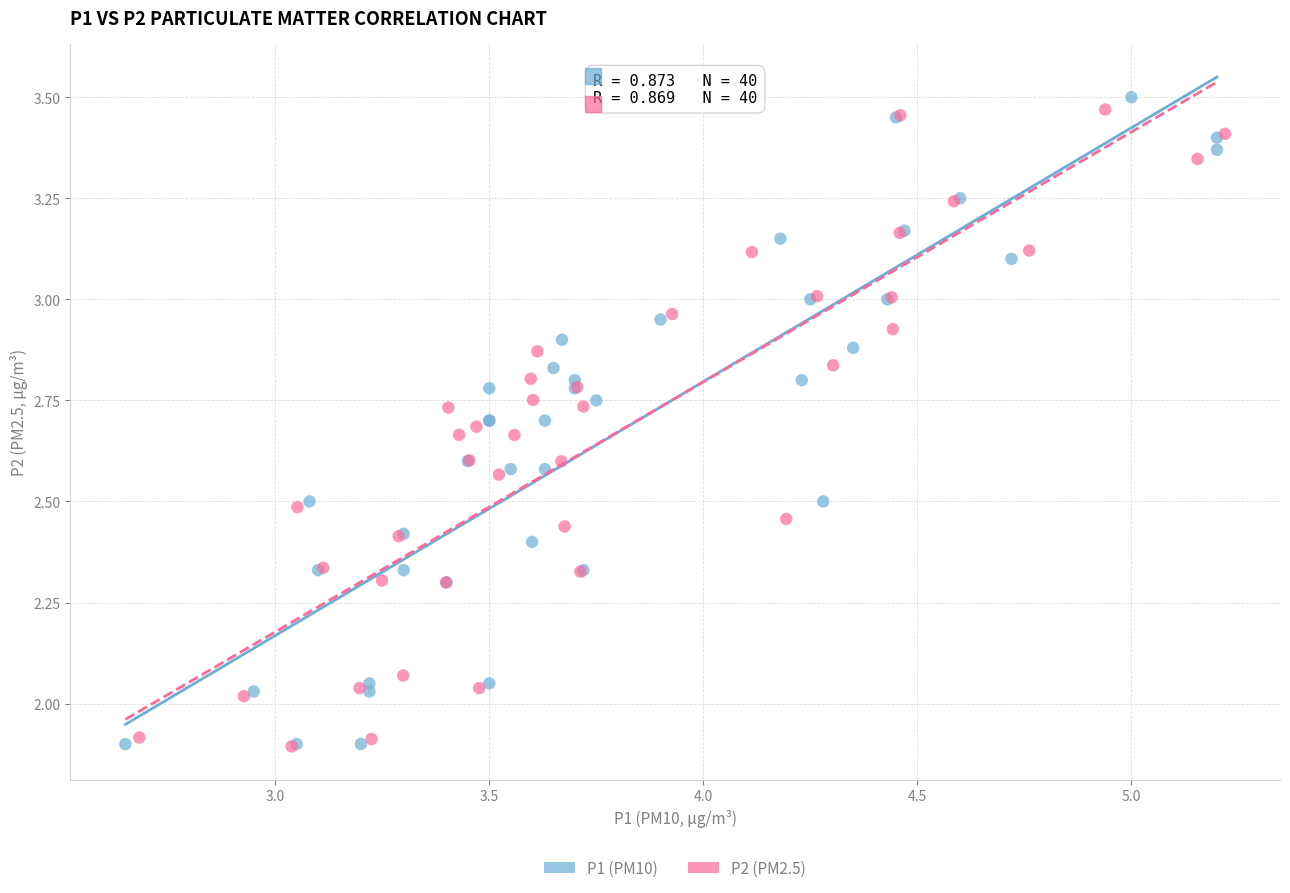

What are all the series names shown in the legend?

P1 (PM10), P2 (PM2.5)